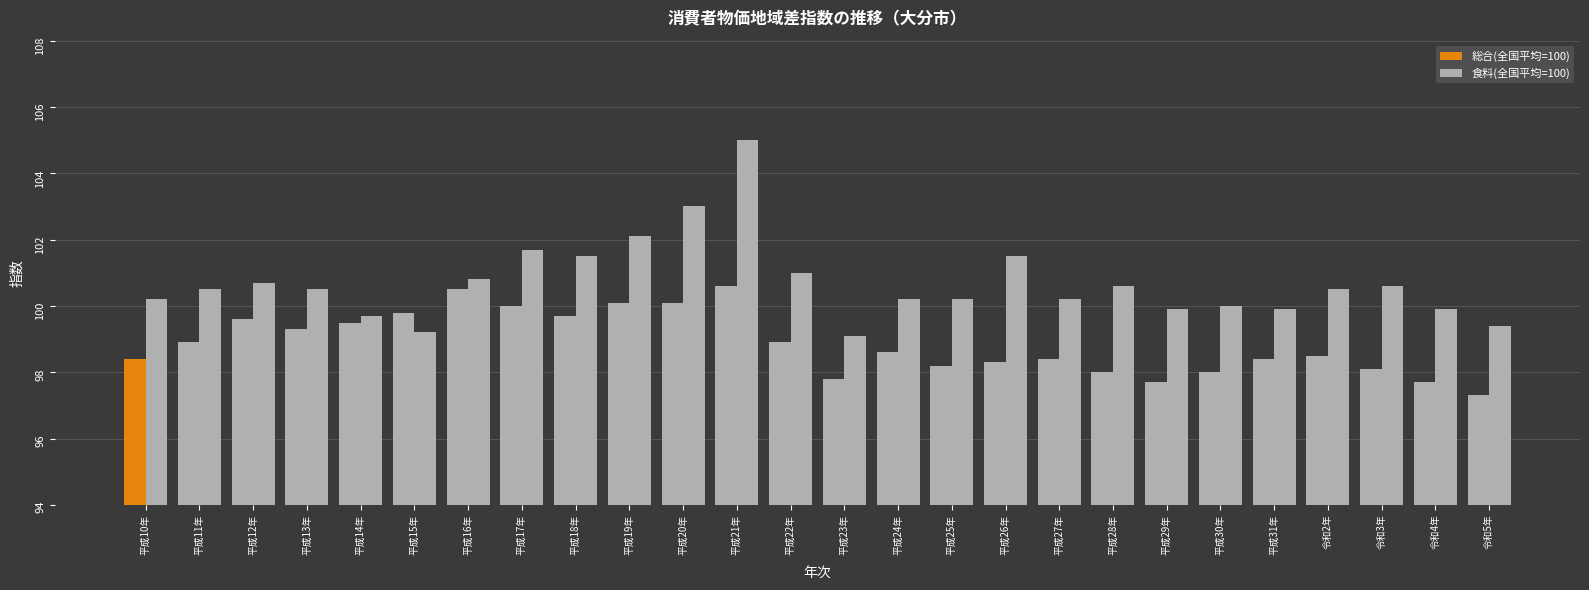

True or false: 食料(全国平均=100) has a value of 58.9 at 平成19年.

False